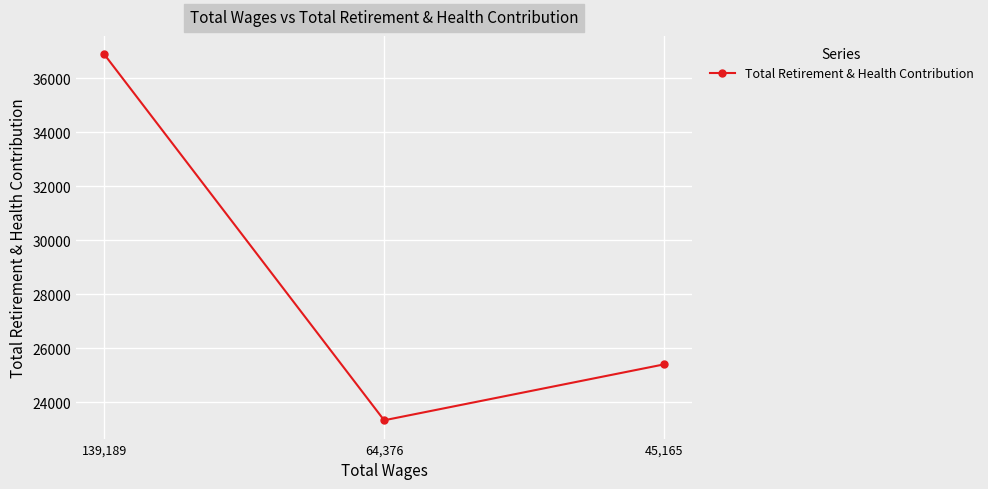

What is the difference between the values at 64,376 and 139,189?

13552